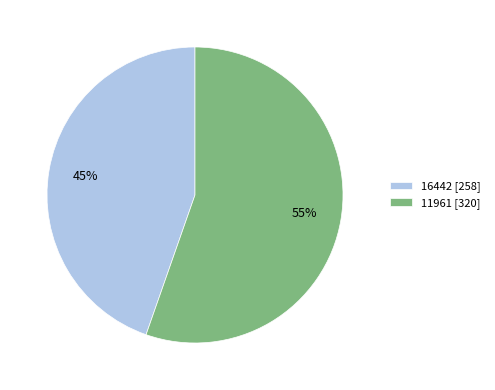

To the nearest percent, what percentage of the pie is 11961?

55%